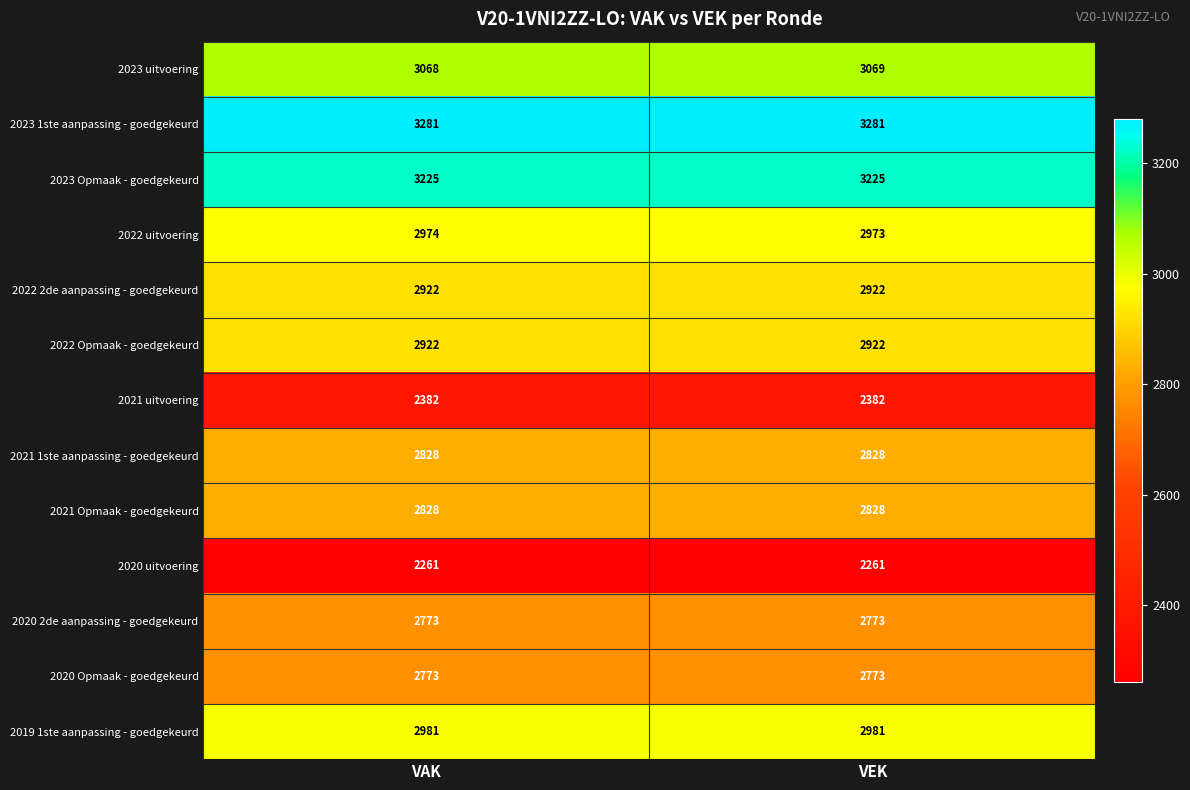

Is the value of 2022 uitvoering at VAK greater than the value of 2021 uitvoering at VEK?

Yes